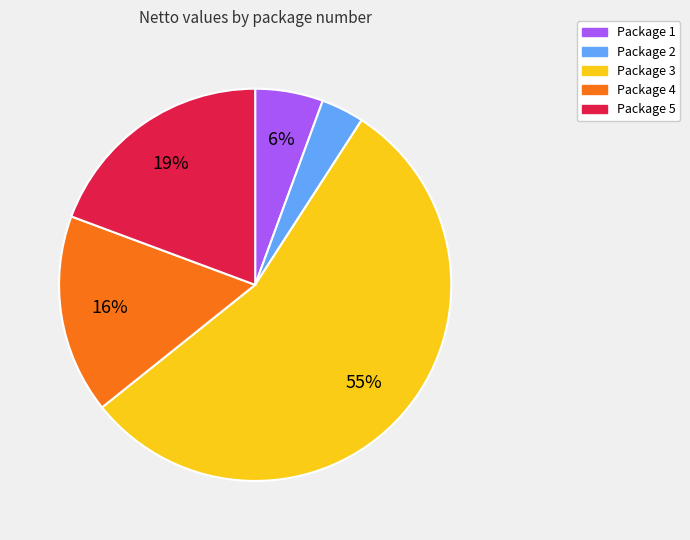

To the nearest percent, what is the average slice percentage?

20%